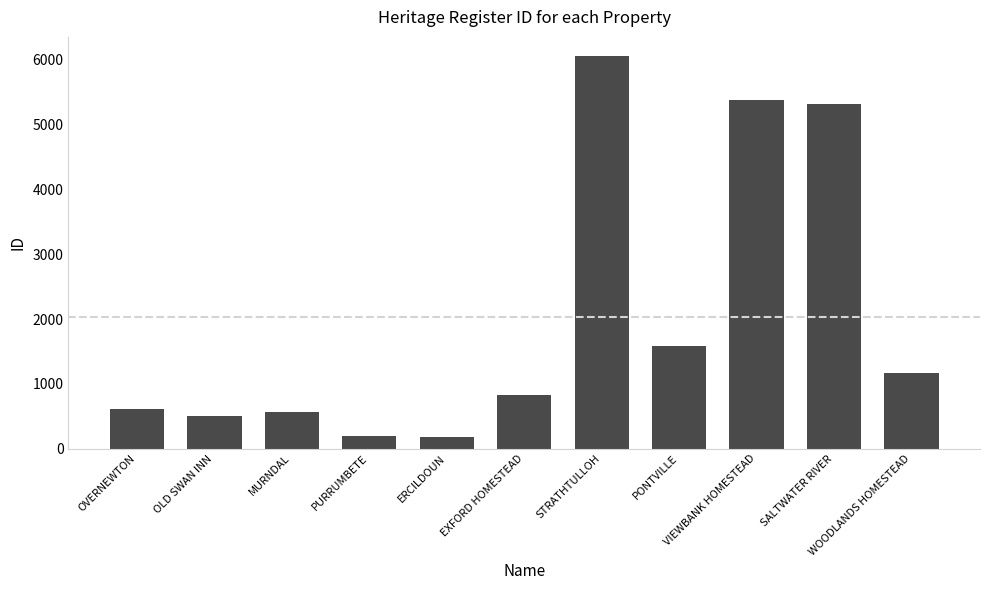

How many series are shown in this chart?

1